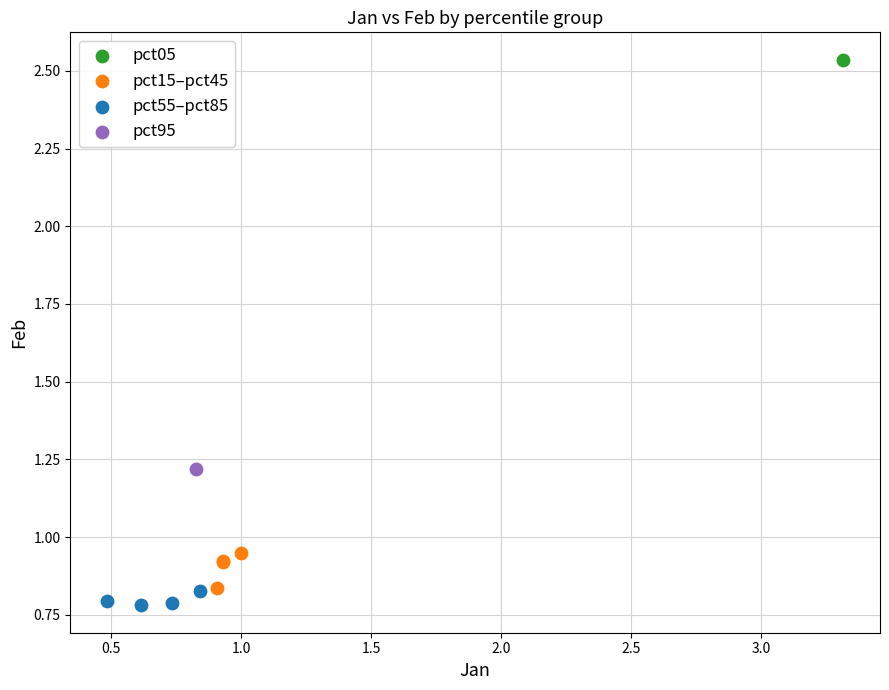

What are all the series names shown in the legend?

pct05, pct15–pct45, pct55–pct85, pct95